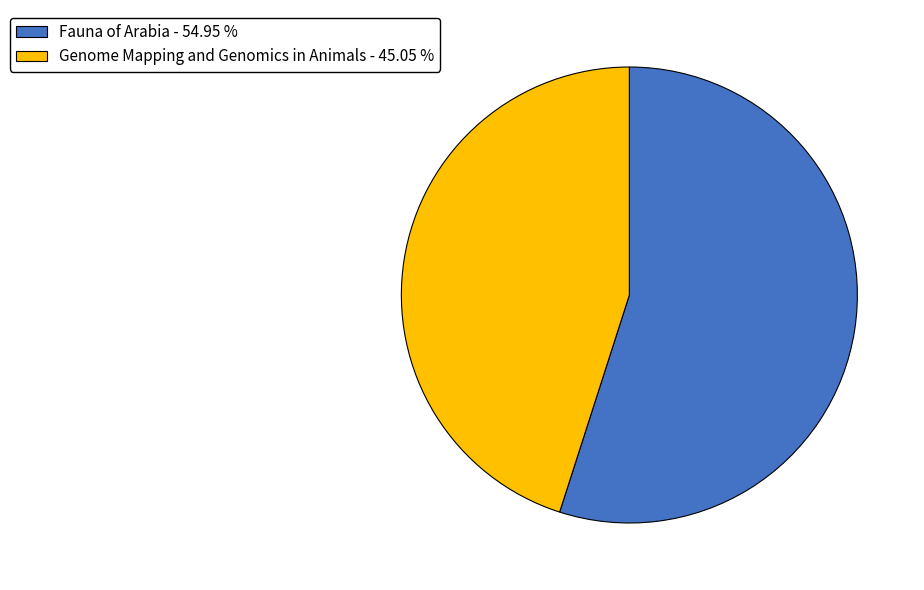

Is there any slice that represents more than half of the pie?

Yes